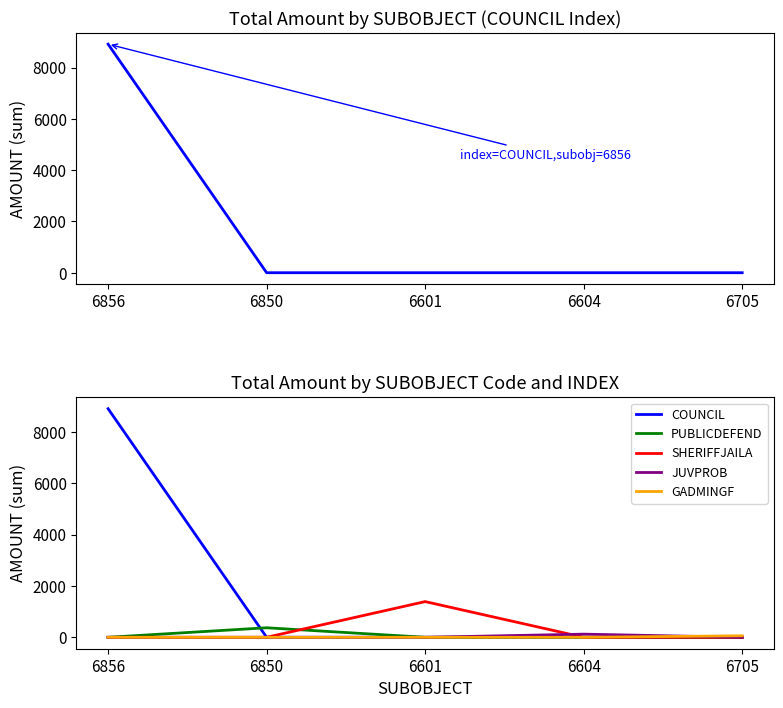

How many lines are shown in the chart?

5